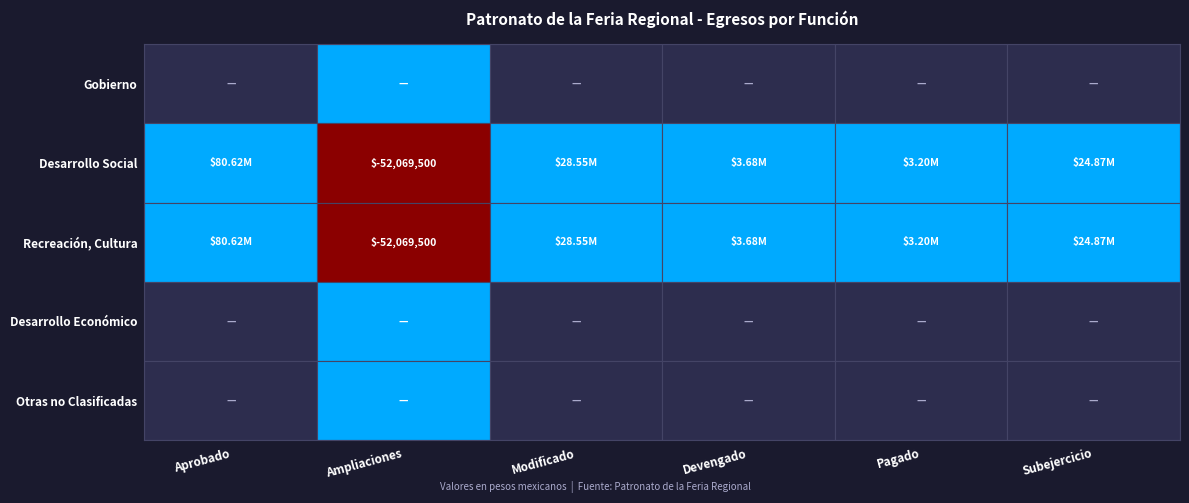

Where is Gobierno nearest to the value 0?

Aprobado